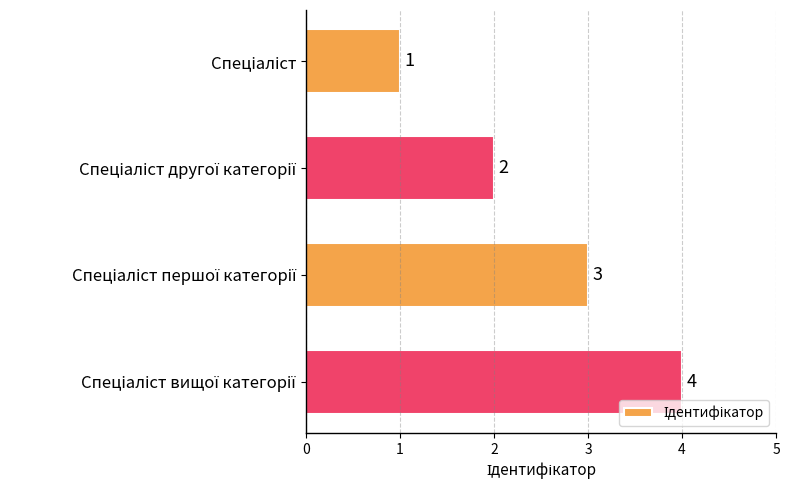

What is the value of the 1st bar from the top?

1